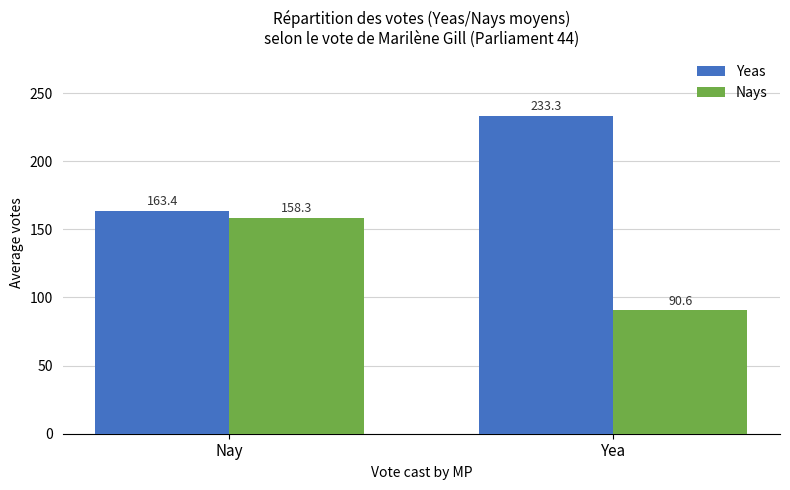

Which series has the widest spread of values?

Yeas